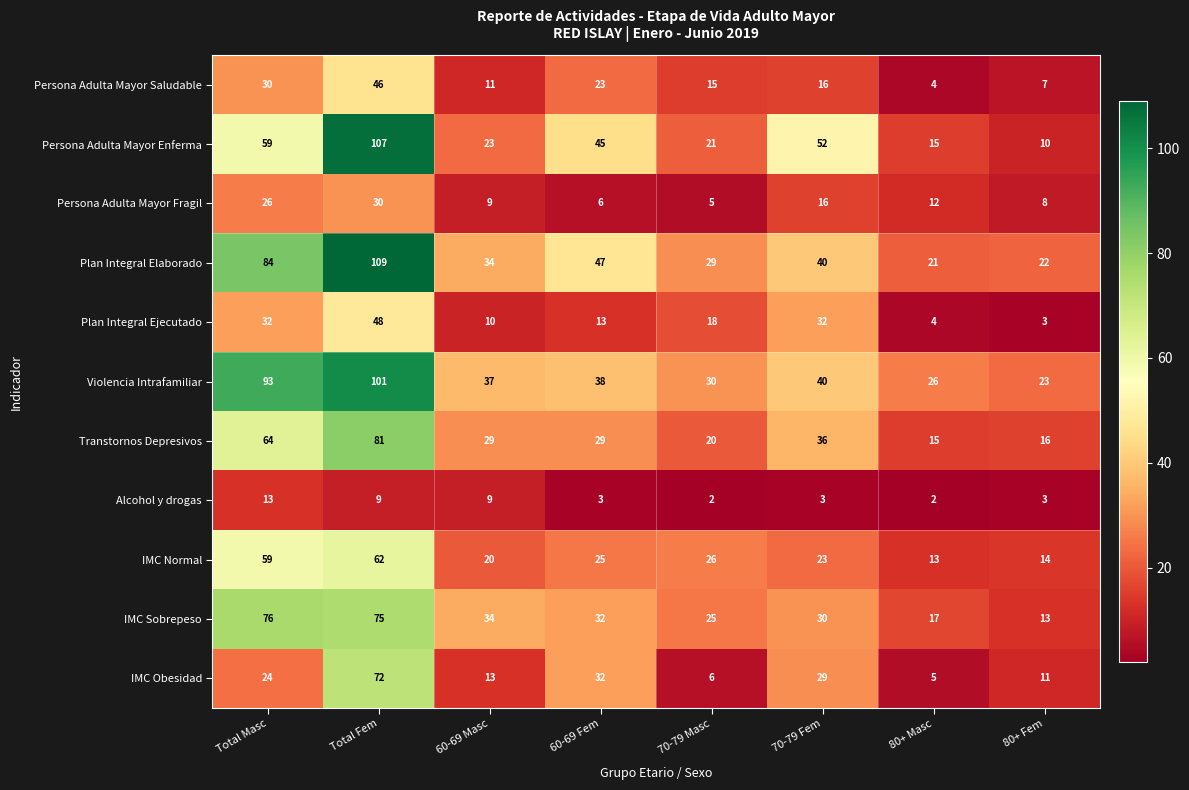

Rank the categories by Persona Adulta Mayor Enferma value from highest to lowest.

Total Fem, Total Masc, 70-79 Fem, 60-69 Fem, 60-69 Masc, 70-79 Masc, 80+ Masc, 80+ Fem